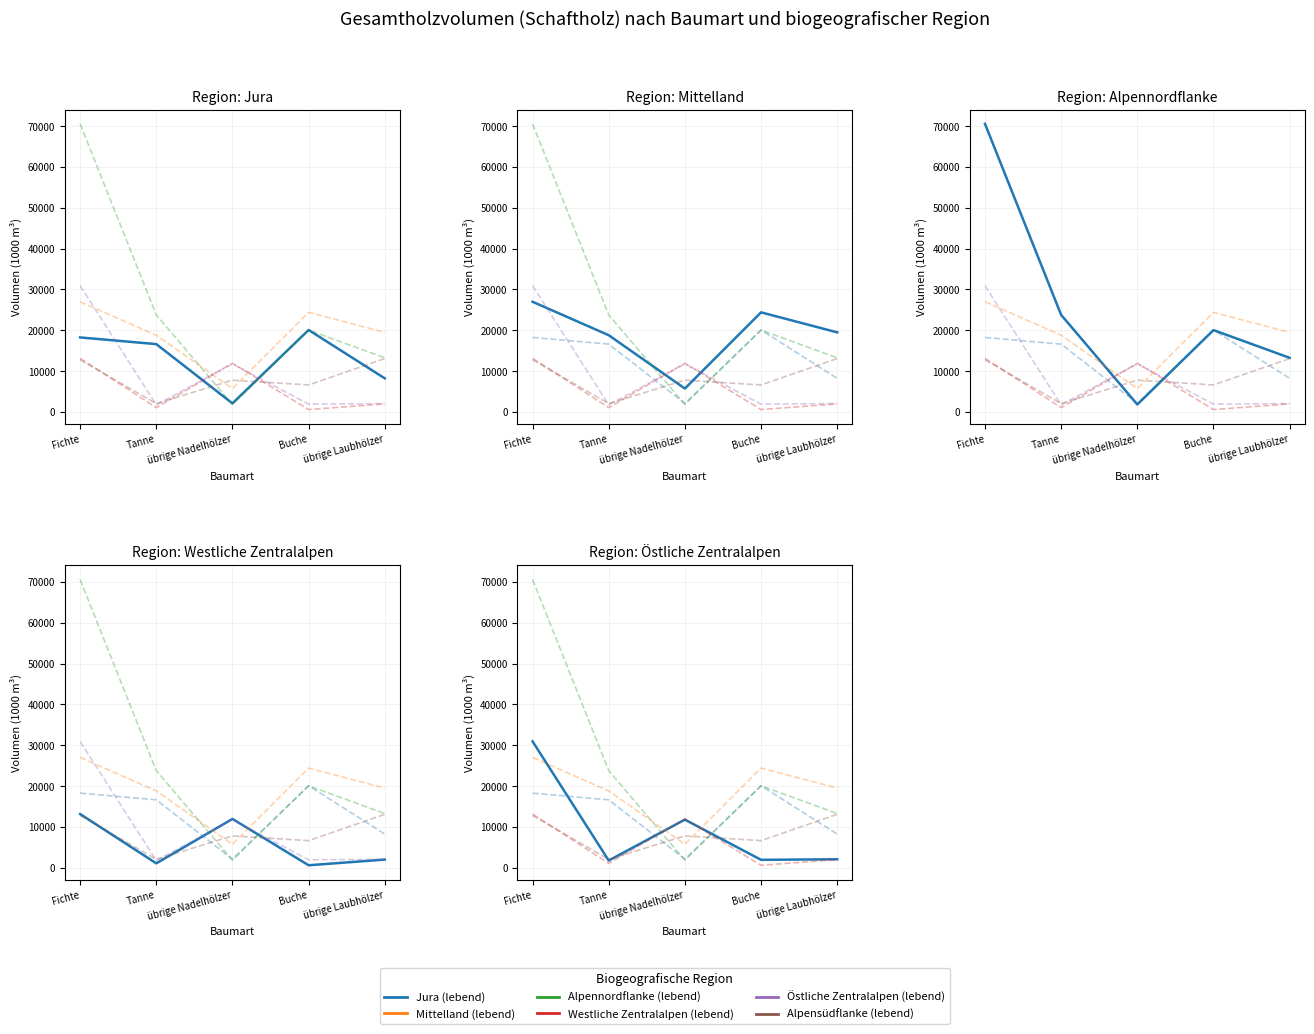

What is the difference between the maximum and second lowest values in the Westliche Zentralalpen (lebend) series?

12074